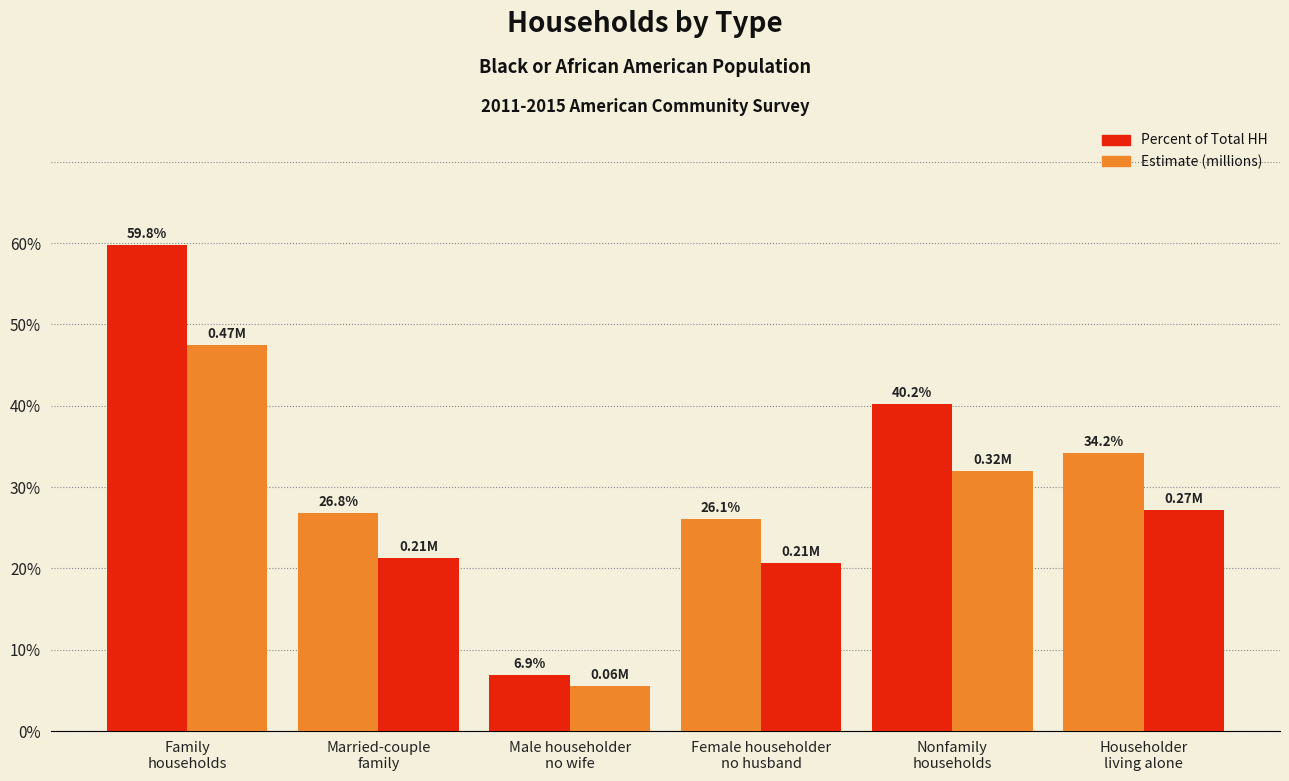

Are the bars grouped side by side (vs. stacked)?

Yes